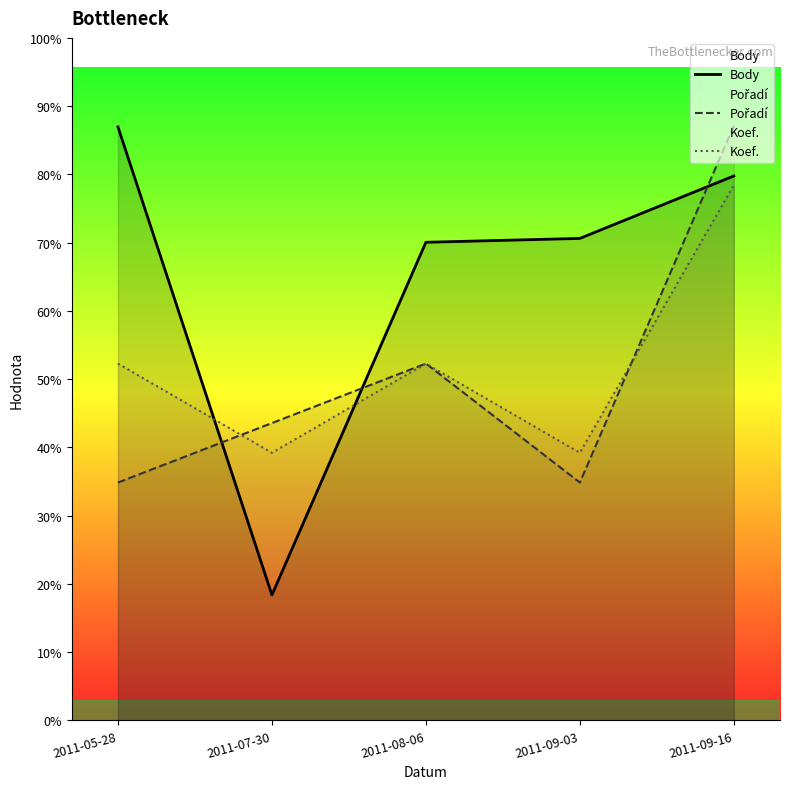

At which label is Body closest to 1209?

2011-08-06